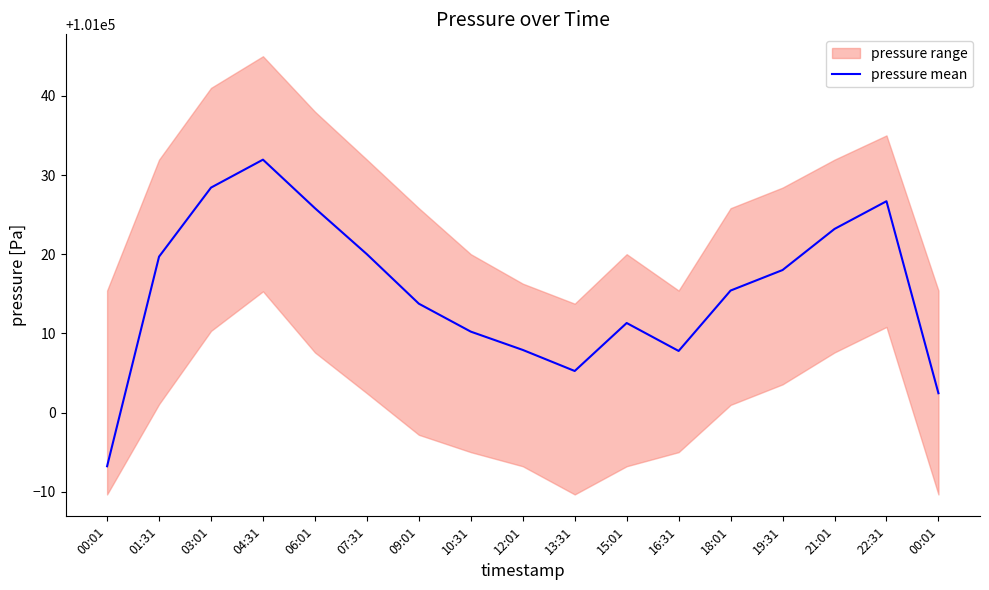

The value at 00:01 is 135129.6. True or false?

False